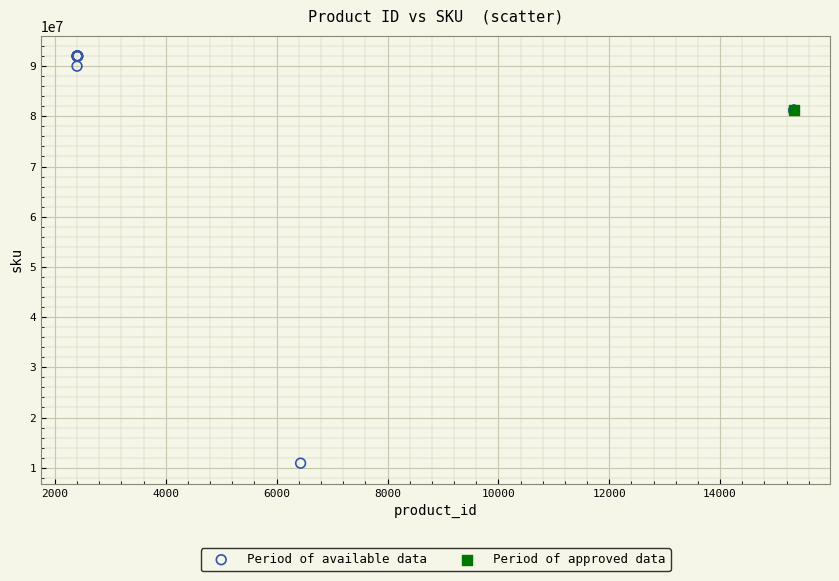

What are all the series names shown in the legend?

Period of available data, Period of approved data